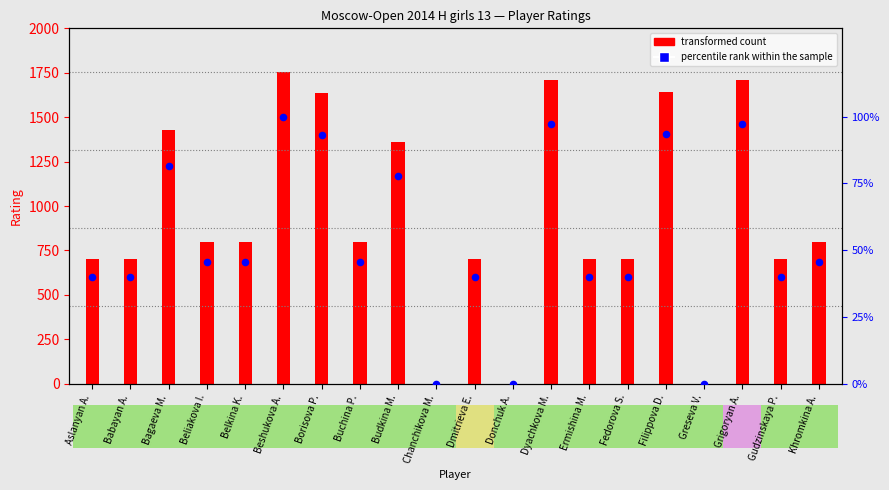

Approximately how many times larger is the value at Dyachkova M. compared to Budkina M.?

1.3